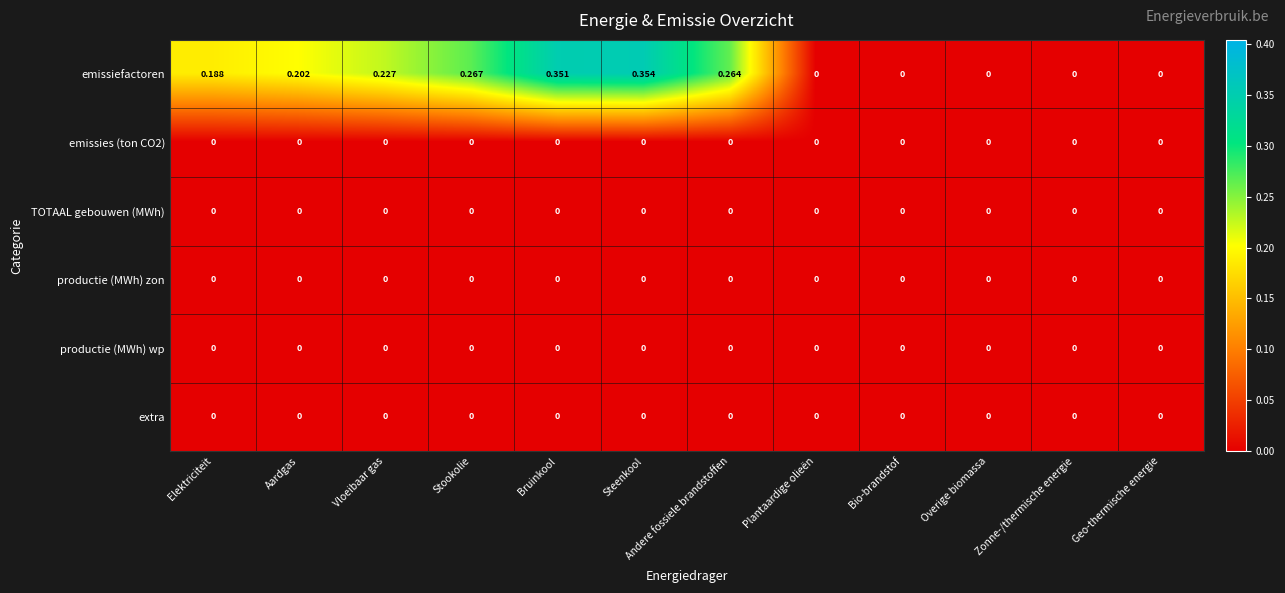

Between Andere fossiele brandstoffen and Plantaardige olieën, which series saw the biggest shift?

emissiefactoren